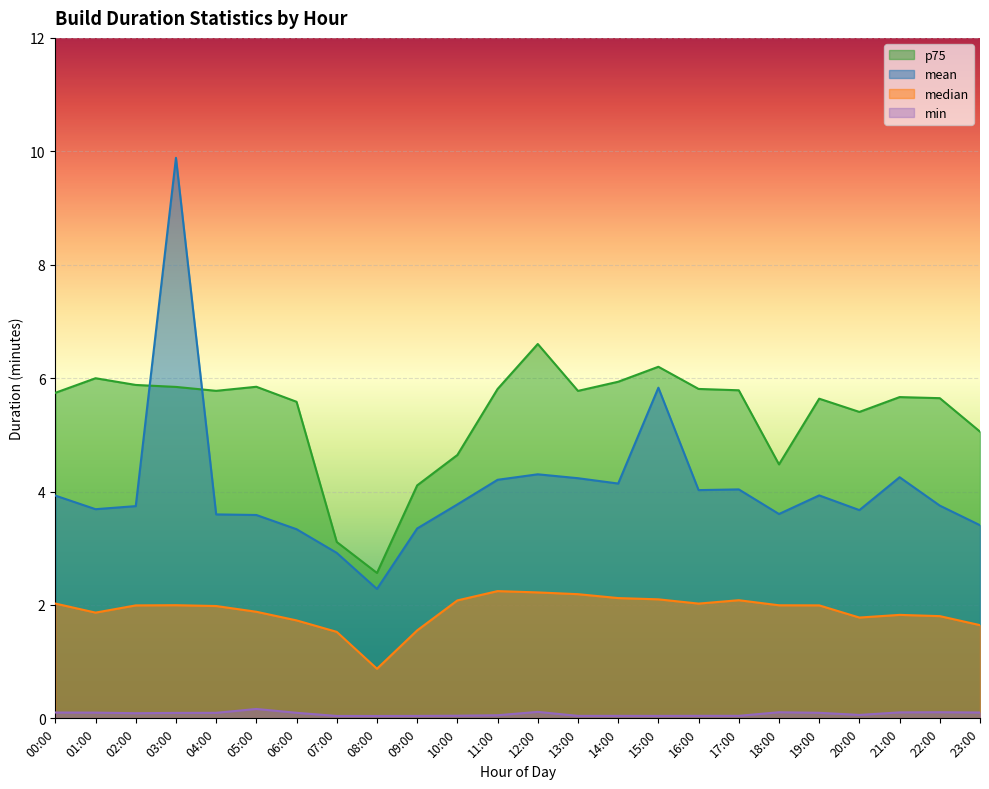

The p75 series shows 4.1 at 05:00. True or false?

False